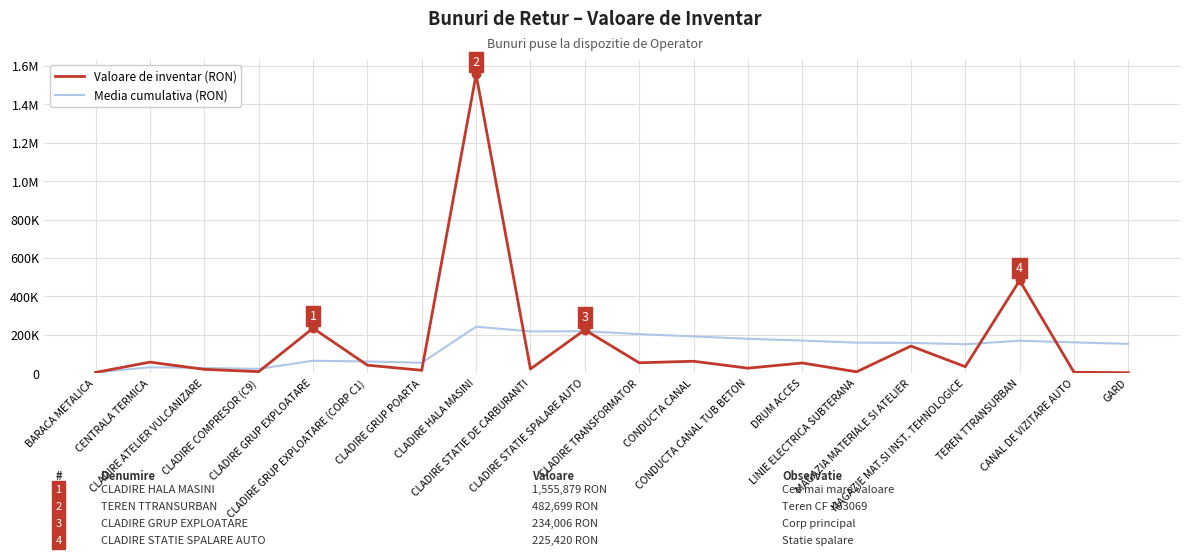

Does the chart have visible grid lines?

Yes